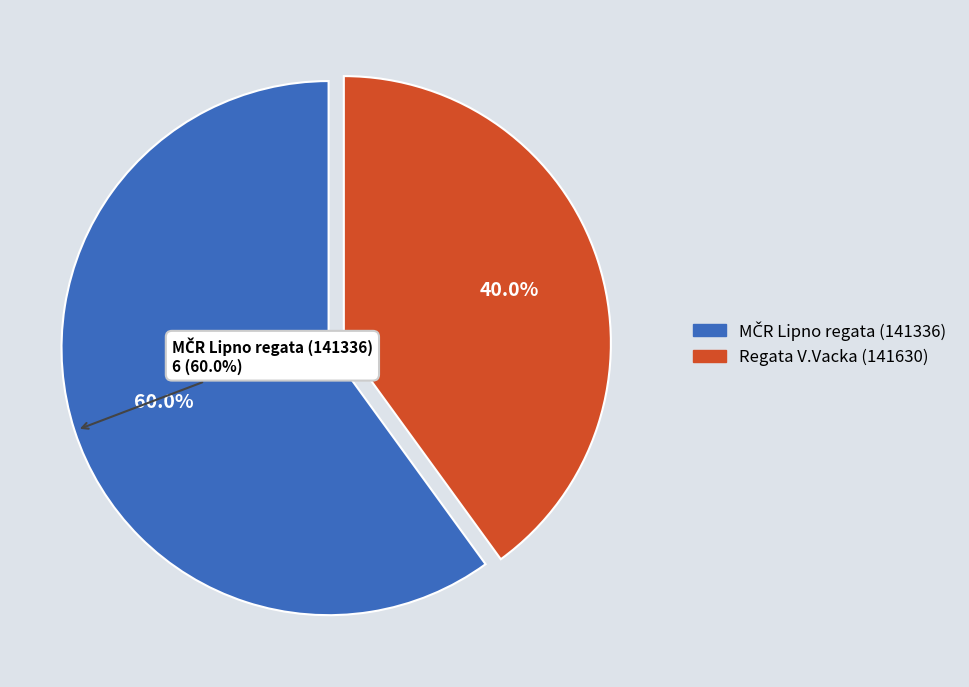

What is the largest slice in the pie chart?

MČR Lipno regata (141336)